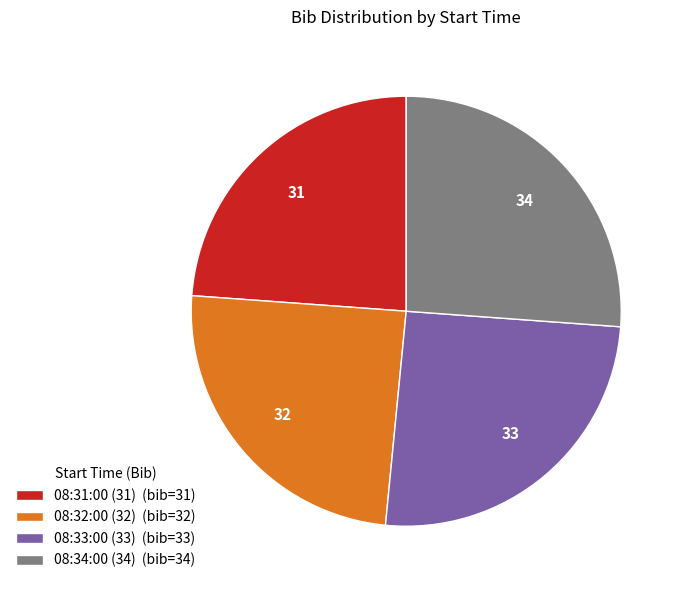

Rank the categories by value from highest to lowest.

08:34:00 (34), 08:33:00 (33), 08:32:00 (32), 08:31:00 (31)